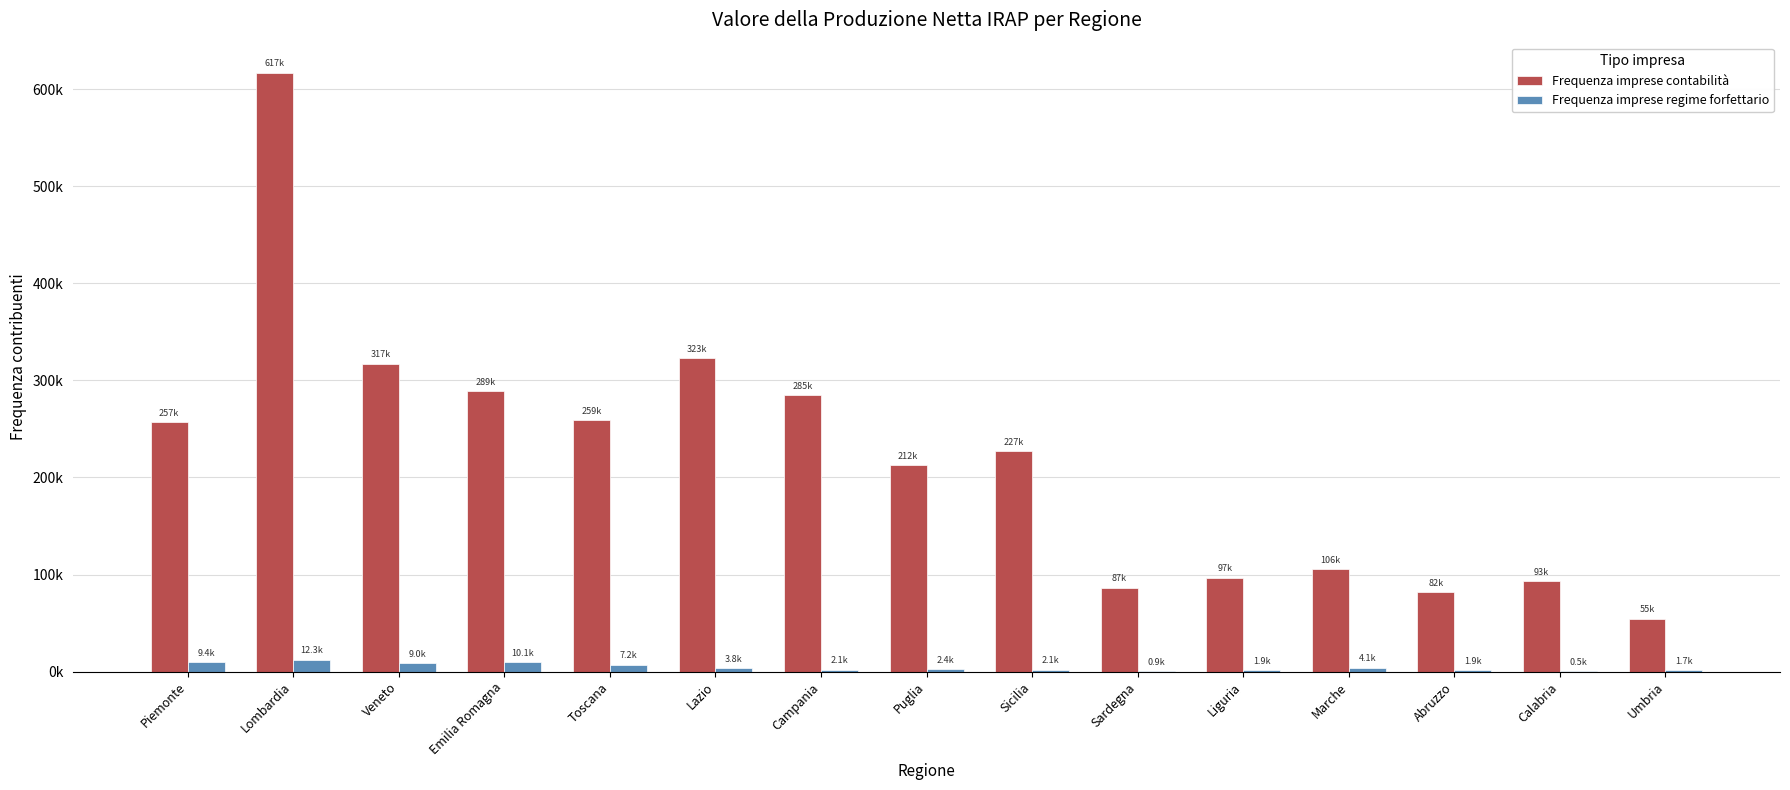

What is the approximate value of Frequenza imprese contabilità at Calabria?

93283